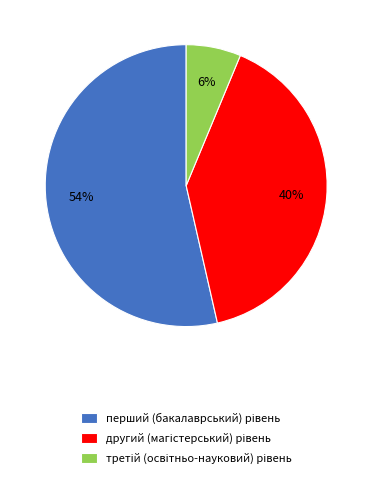

To the nearest percent, what is the average slice percentage?

33%